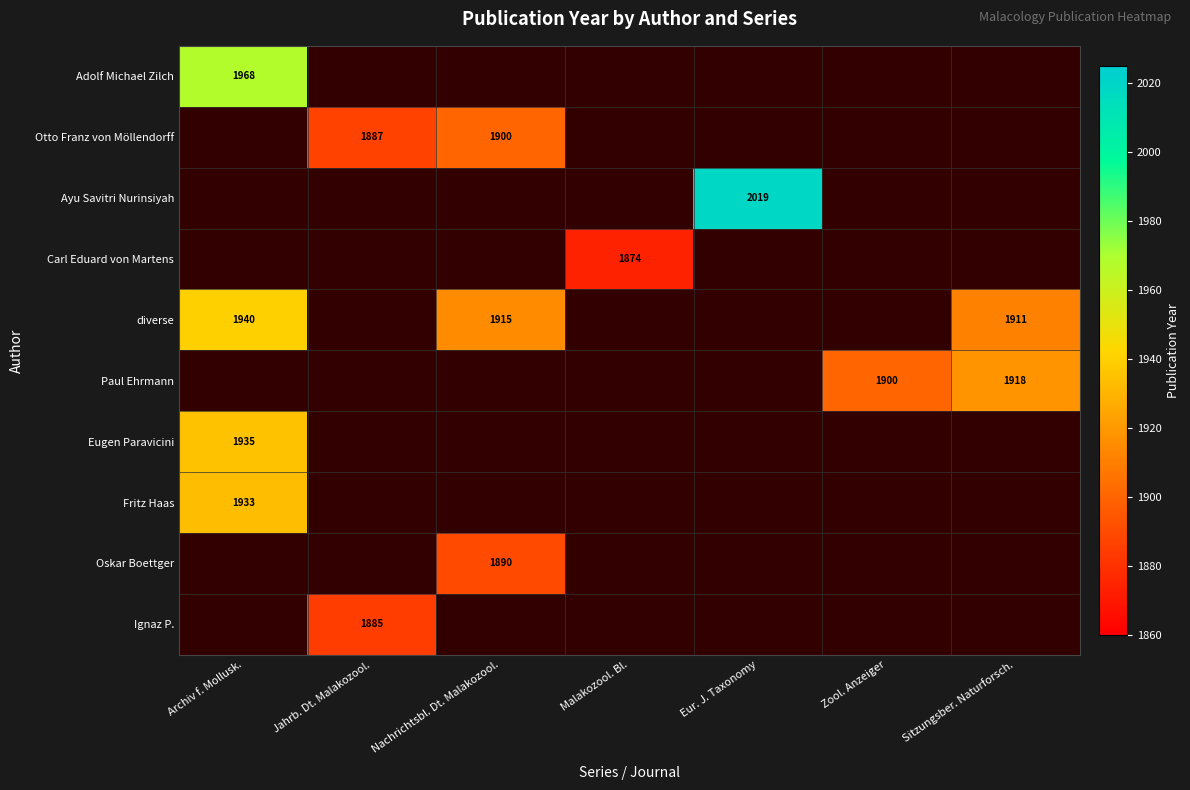

Is it true that Carl Eduard von Martens equals 653 at Archiv f. Mollusk.?

False